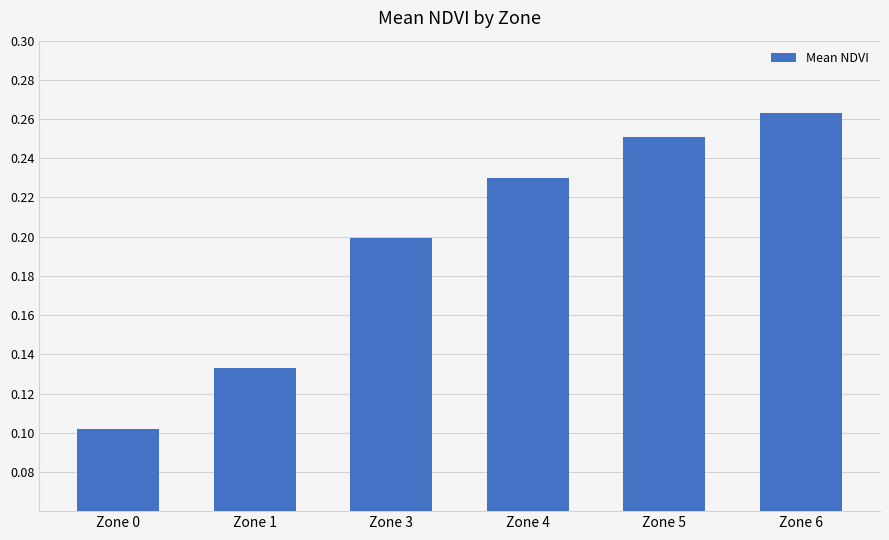

Is it true that the value at Zone 1 is 0.2?

False